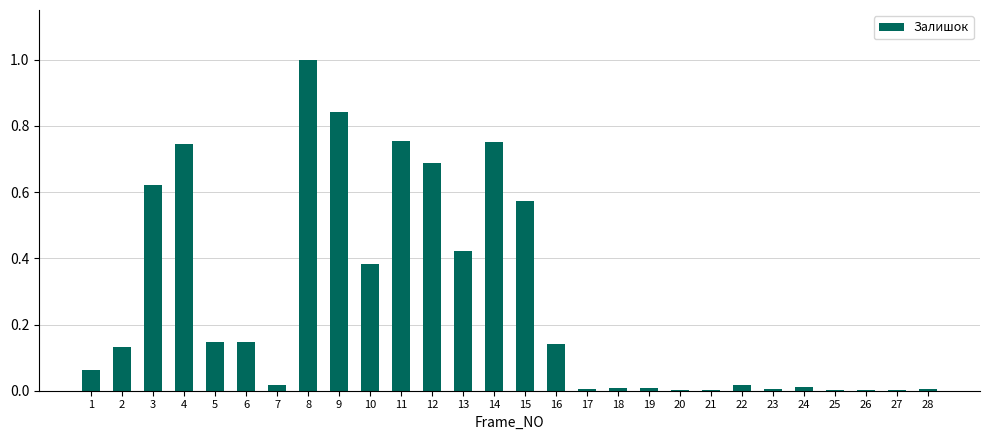

What is the average value?

0.3